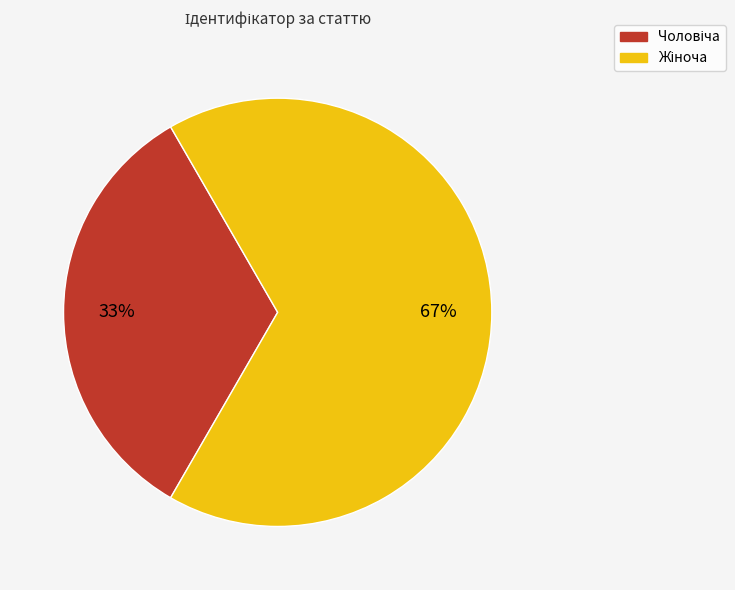

Count the number of slices in the pie.

2